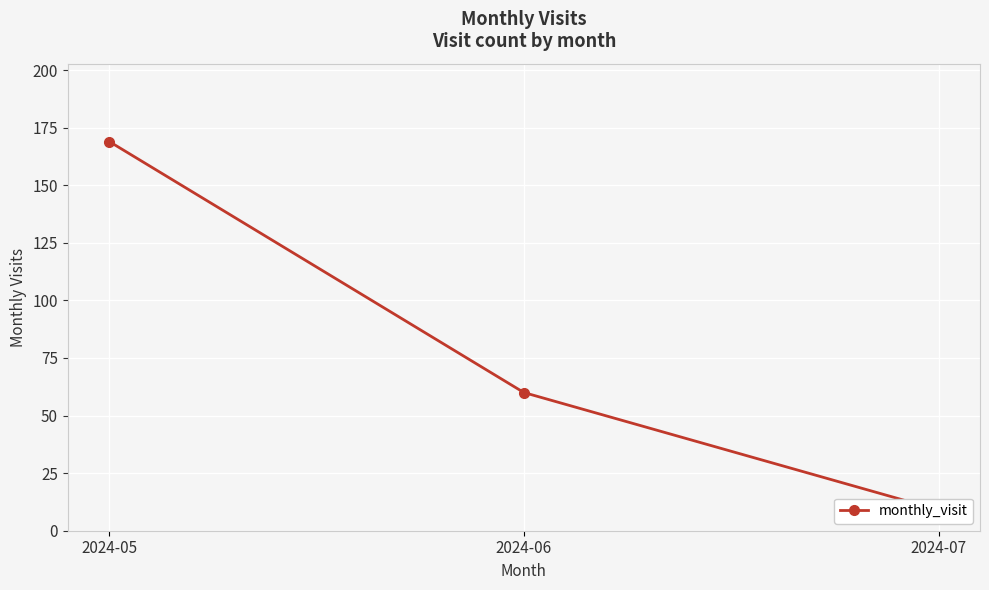

How many data points are above 60?

1